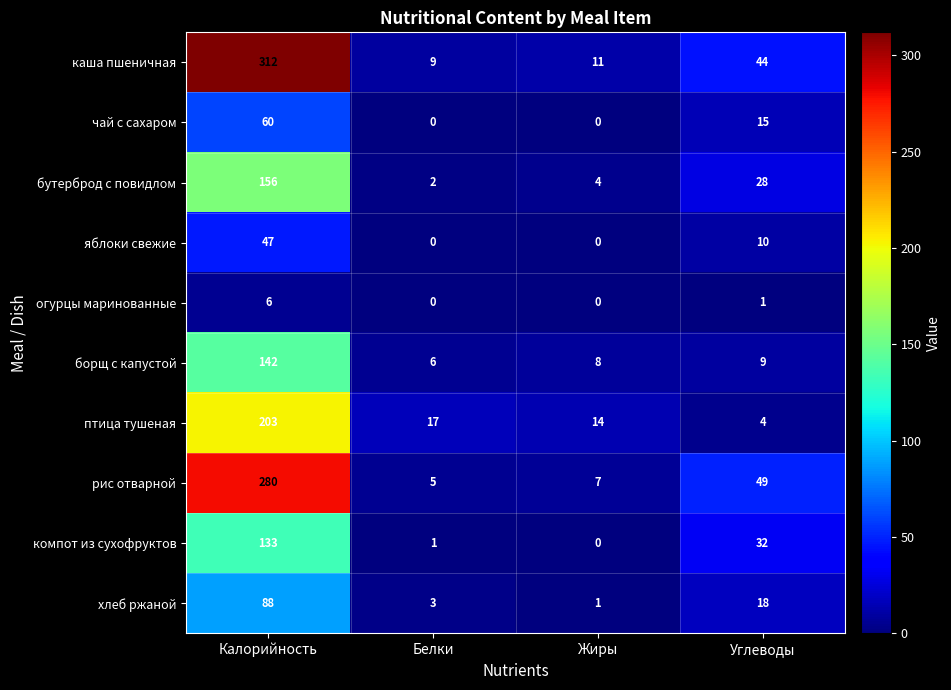

The птица тушеная series shows 4 at Углеводы. True or false?

True